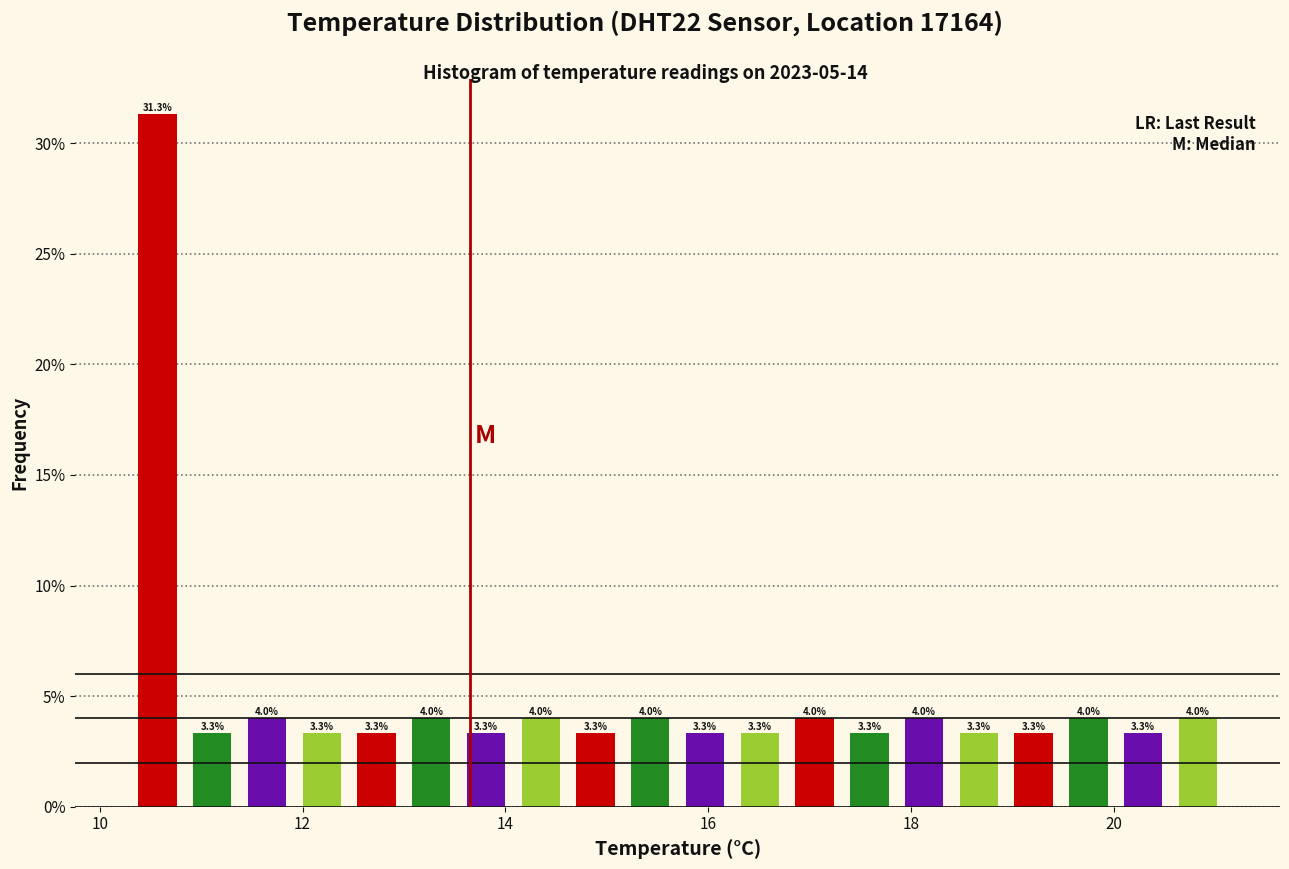

Read against the x-axis, roughly where is the centre of the tallest bar?

10.6